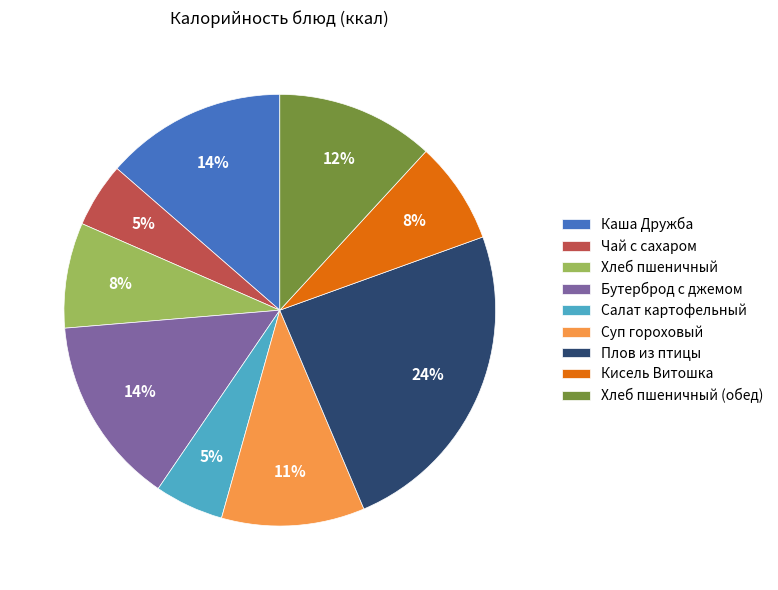

Which slice is the largest?

Плов из птицы